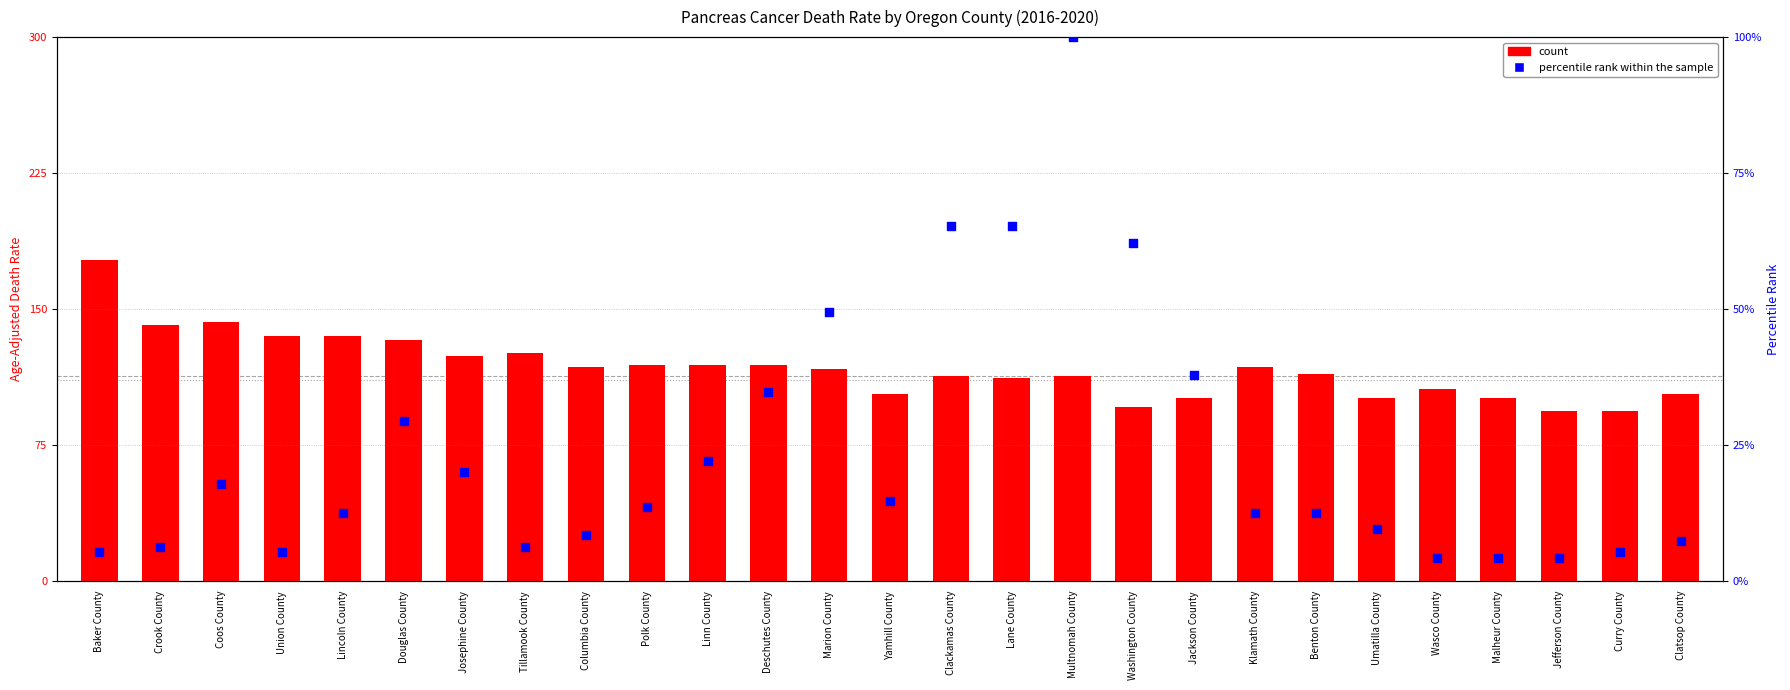

At which category is the sum across all series the highest?

Multnomah County